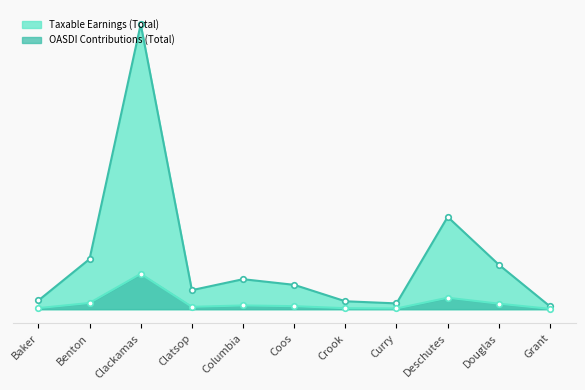

How many categories are shown in the chart?

11